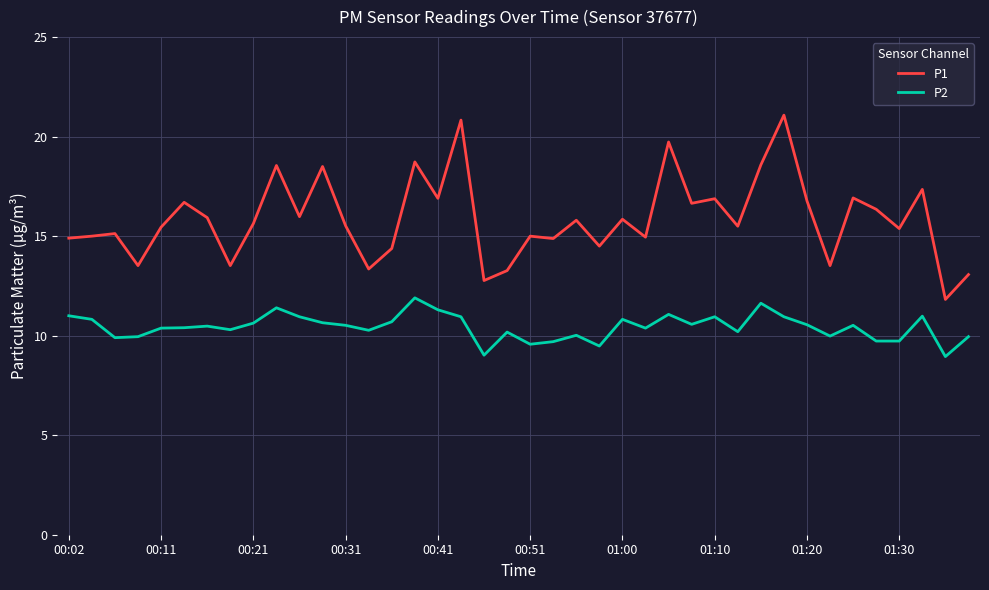

What is the maximum value for P1?

21.1